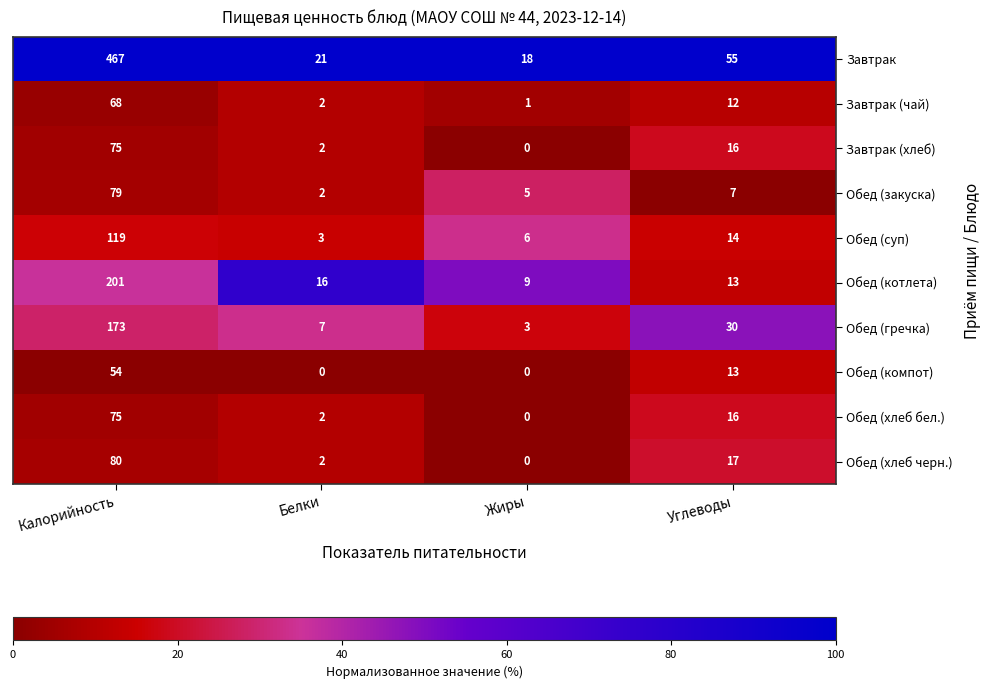

Which series has the largest total across all categories?

Завтрак